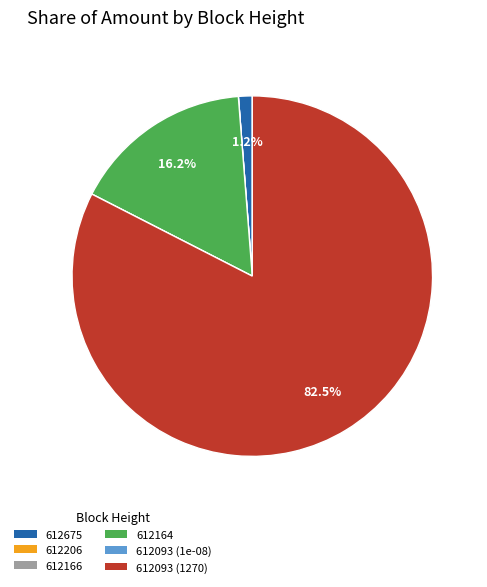

What percentage is NOT represented by 612675?

98.8%